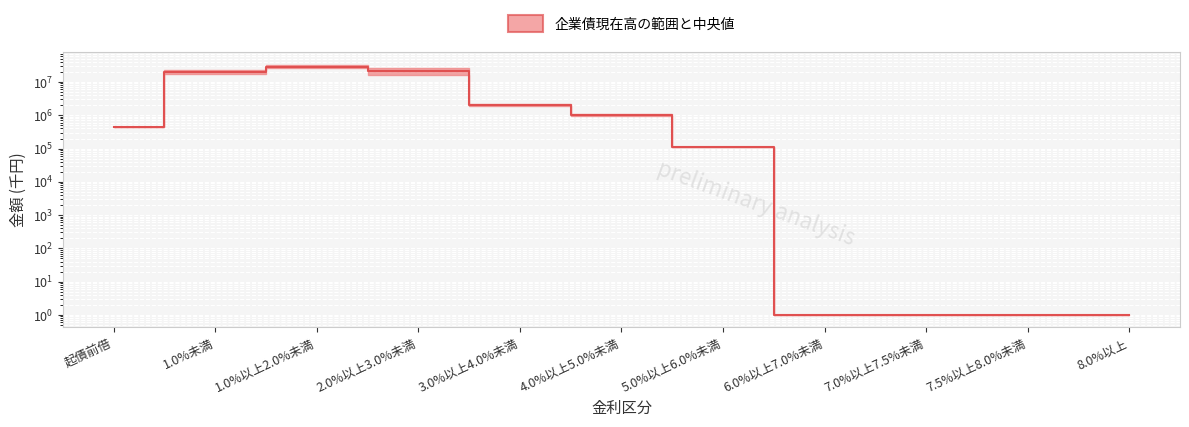

True or false: the data shows 34820134.2 at 1.0%未満.

False